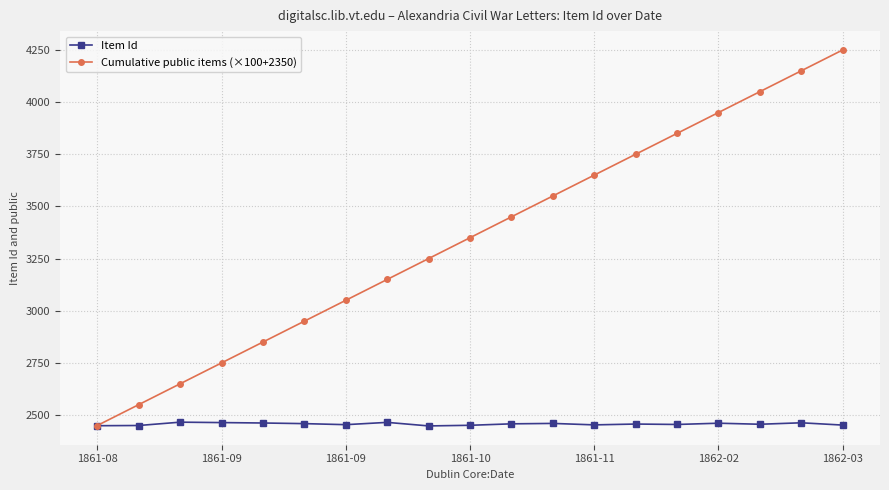

Which series has the widest spread of values?

Cumulative public items (×100+2350)